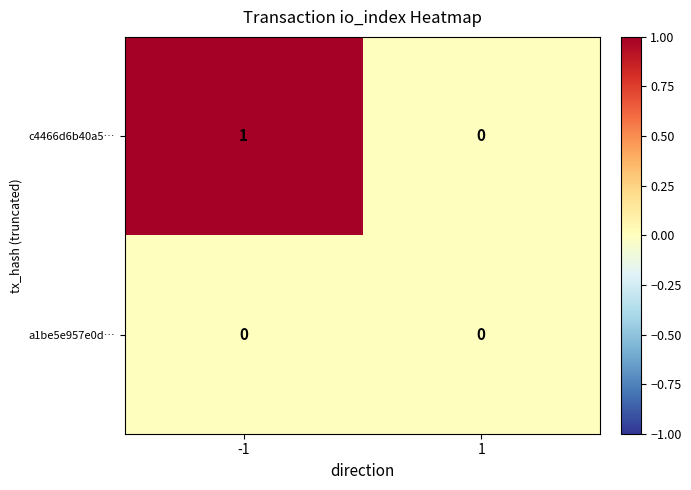

Reading left to right, extract all data points from this chart.

c4466d6b40a5…: -1=1	1=0
a1be5e957e0d…: -1=0	1=0